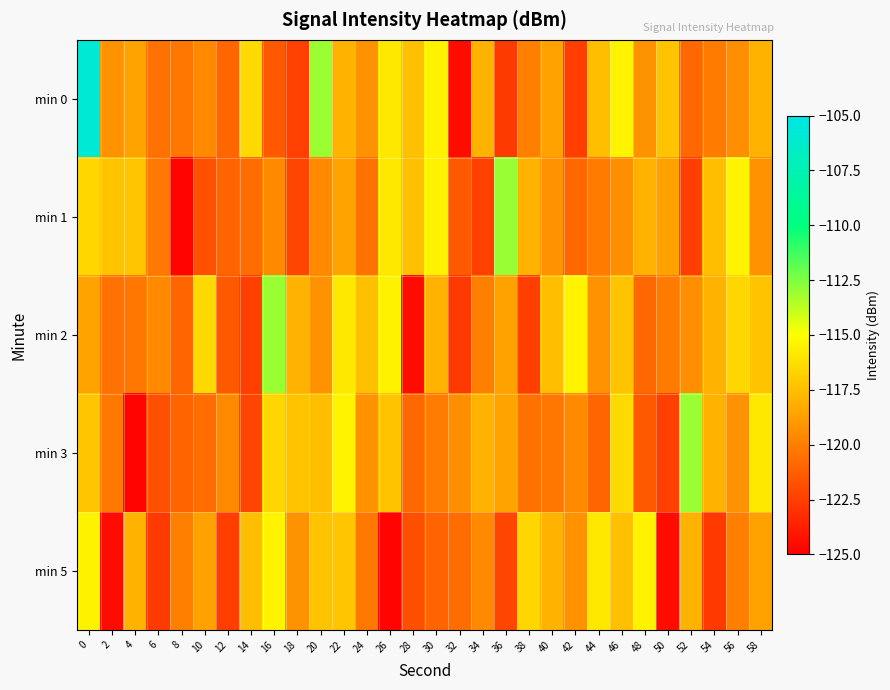

At which category does the chart reach its minimum across all series?

8